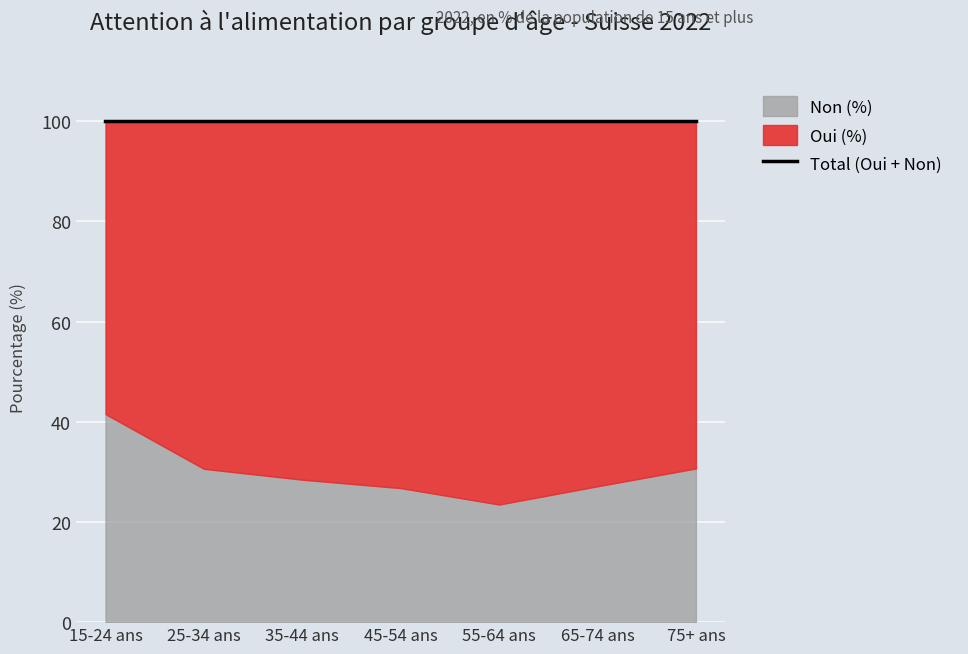

Rank the series by their maximum value, from highest to lowest.

Oui (%), Non (%)